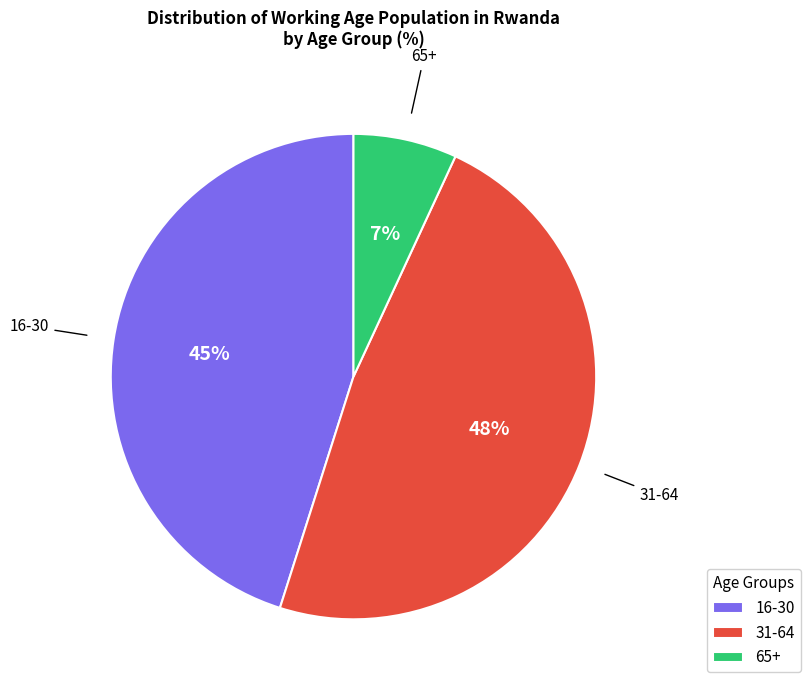

Do 16-30 and 31-64 together represent more than half of the pie?

Yes